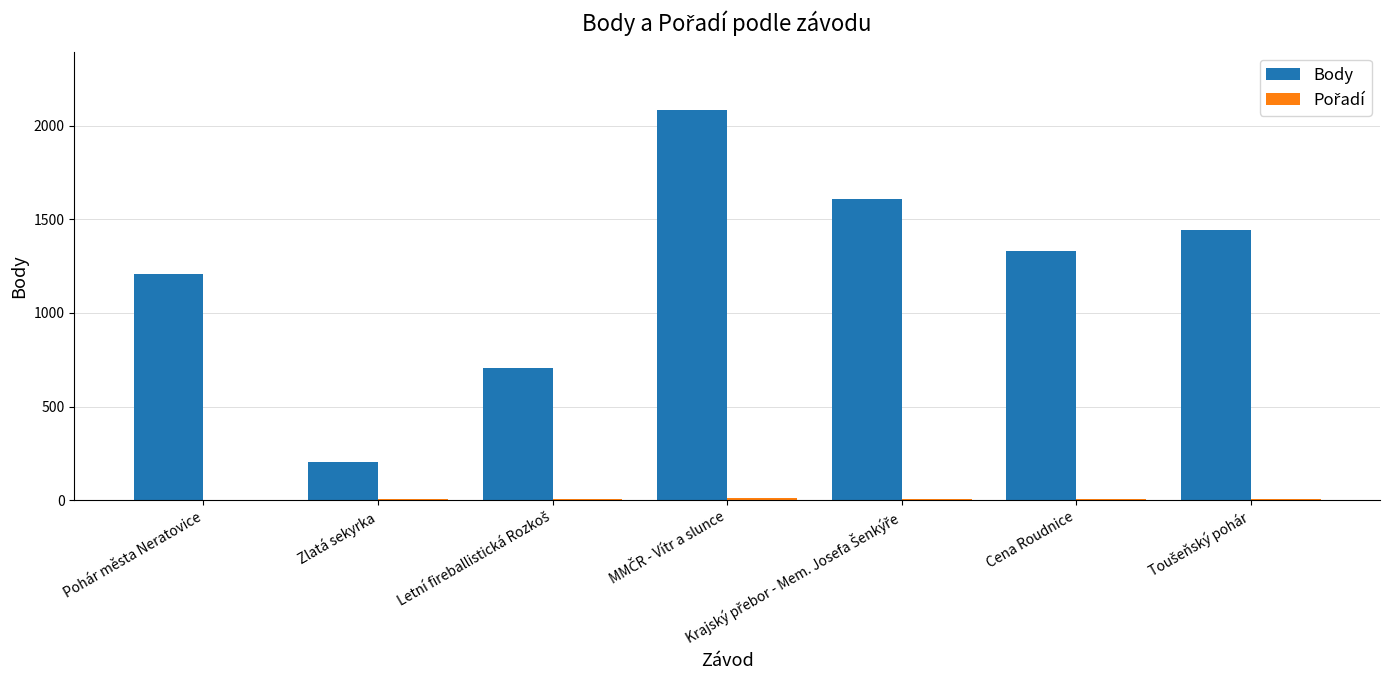

True or false: Body has a value of 202 at Zlatá sekyrka.

True